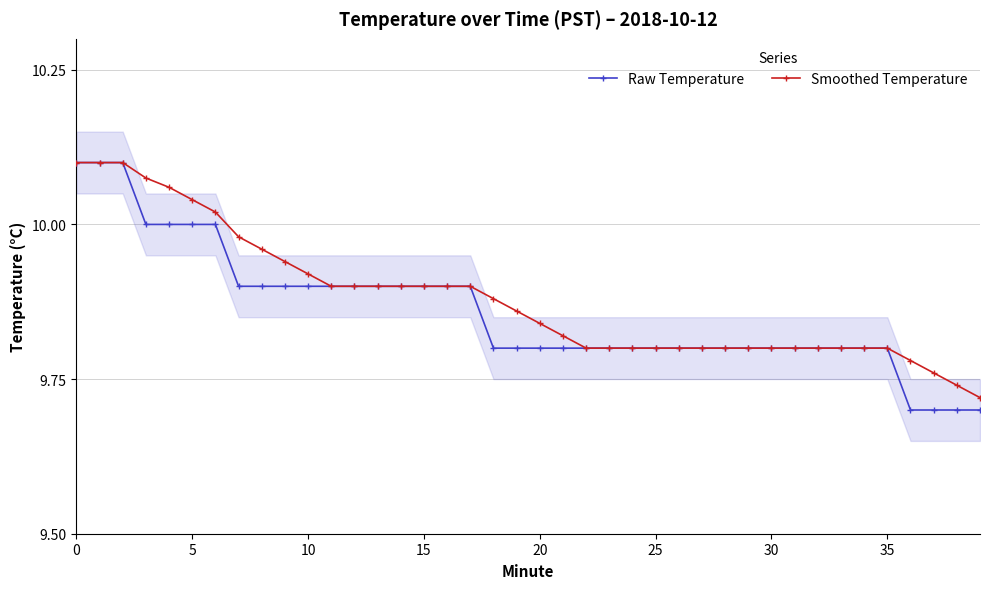

How many lines are shown in the chart?

2